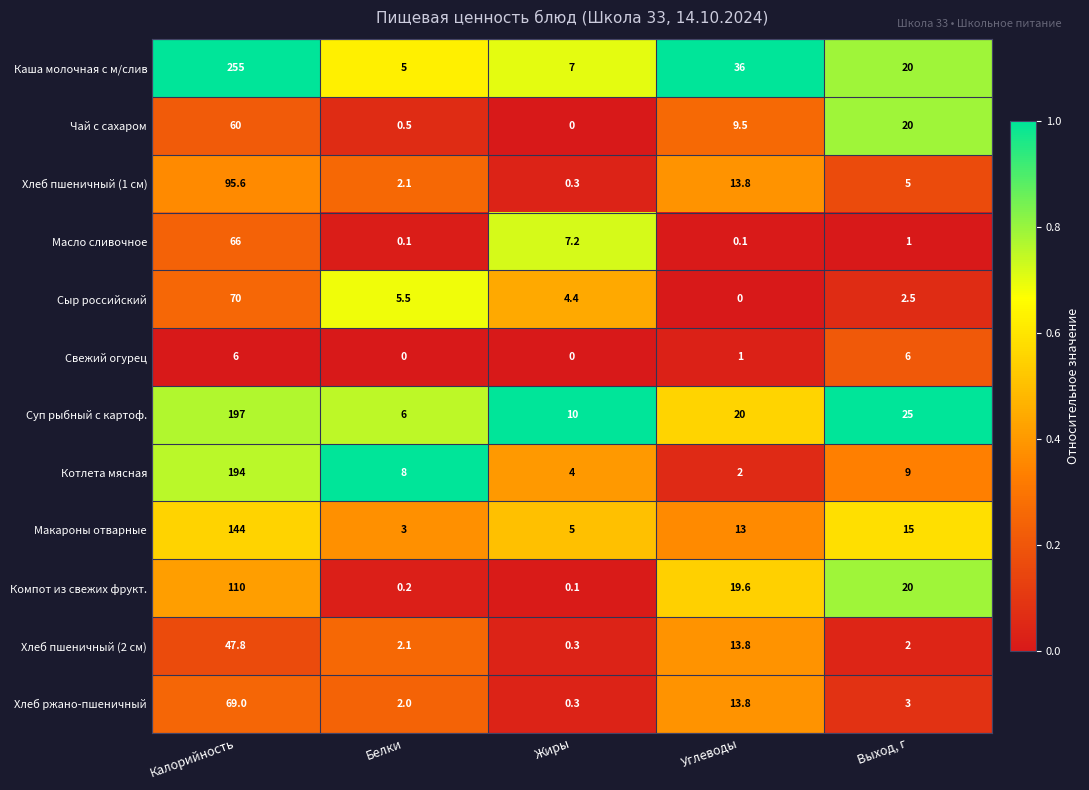

At which category does the chart reach its peak across all series?

Калорийность